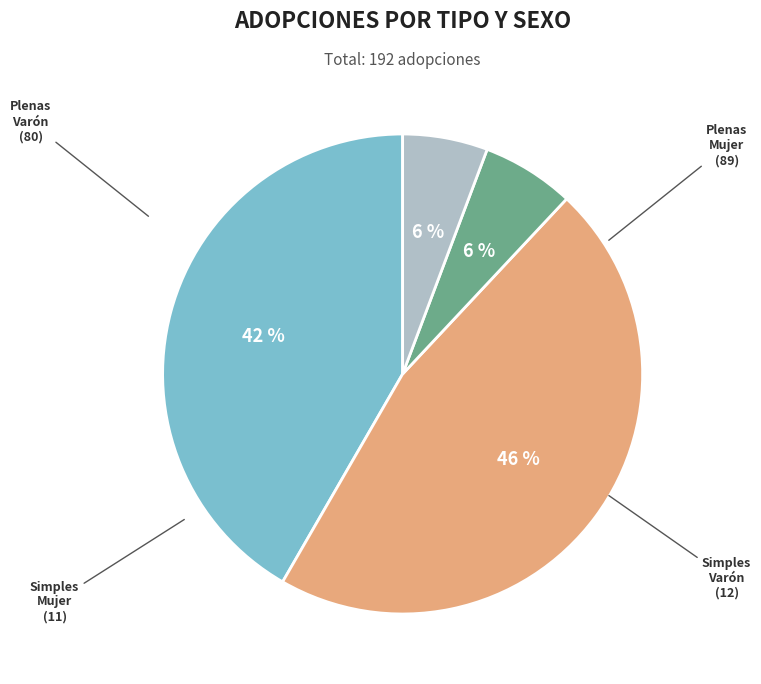

To the nearest percent, what is the average slice percentage?

25%